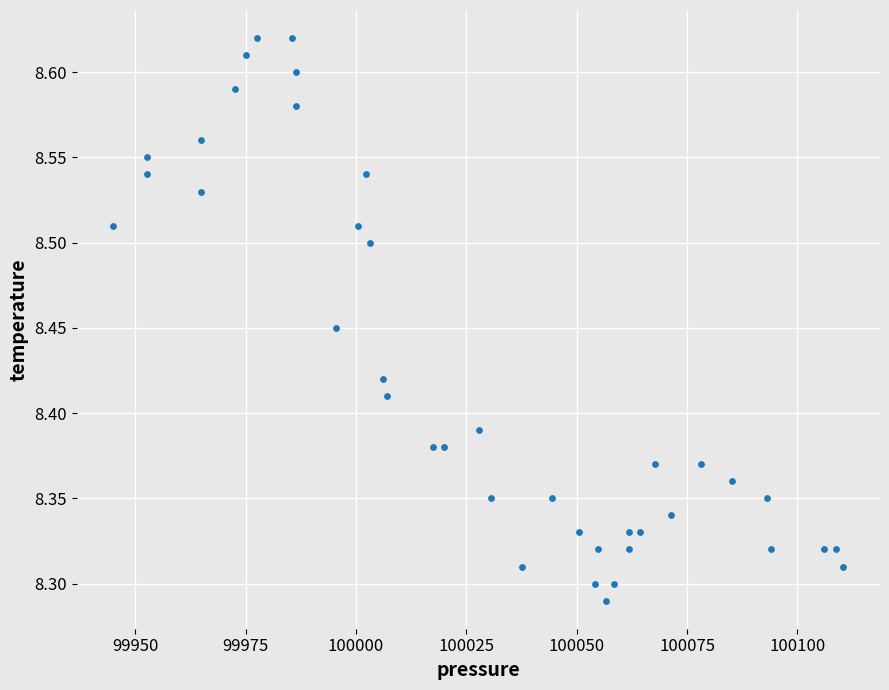

What is the range of X values (max minus min)?

165.4